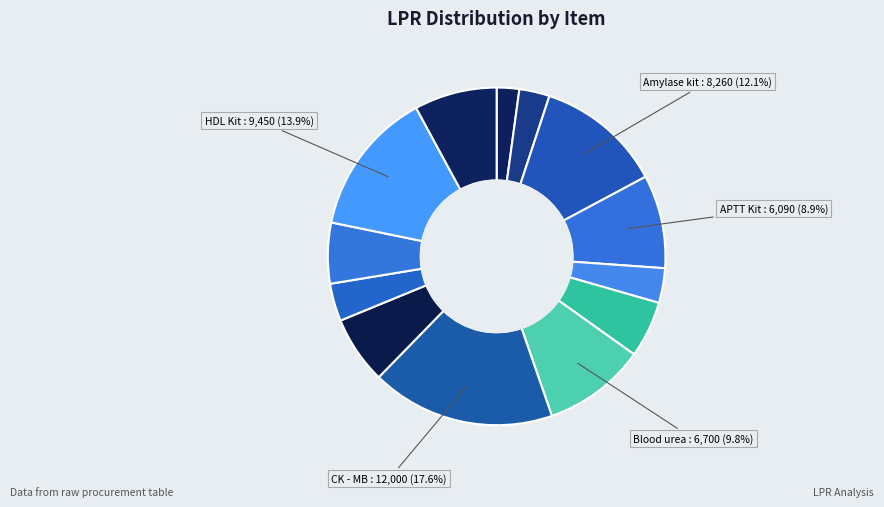

How many slices are in this pie chart?

13